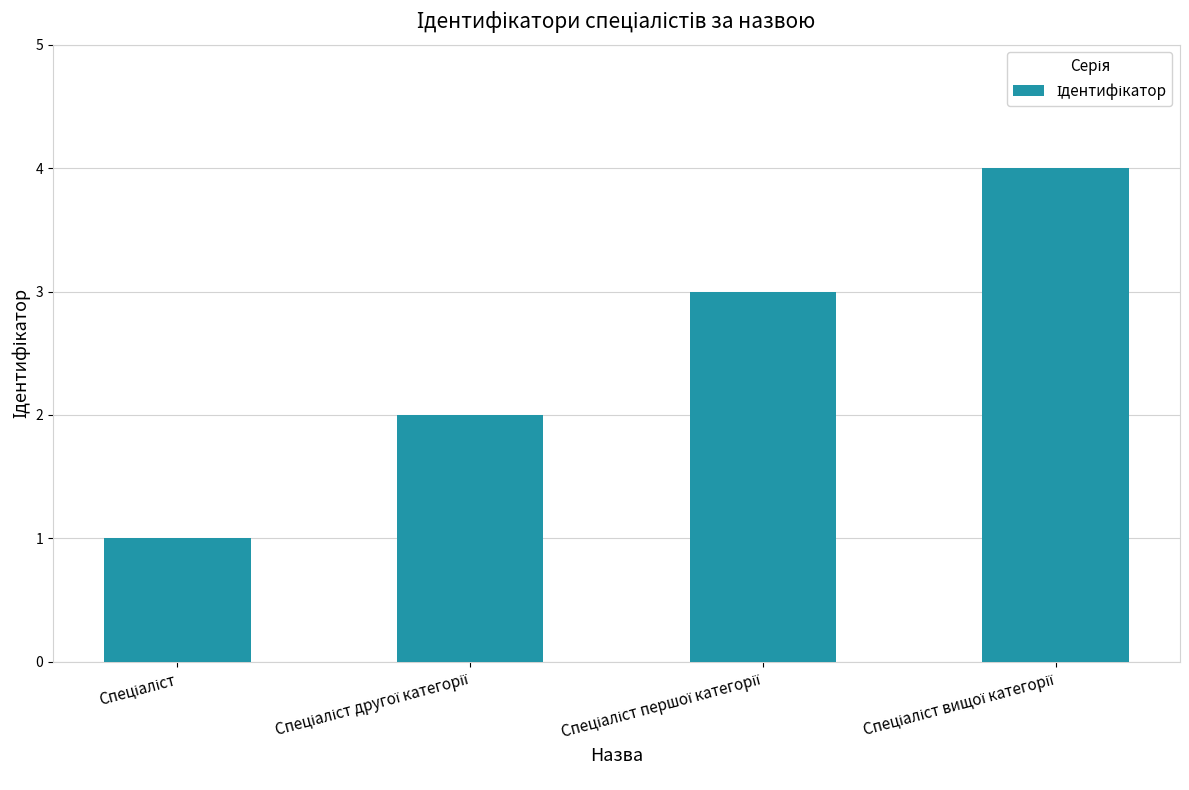

What is the difference between the maximum and minimum values?

3